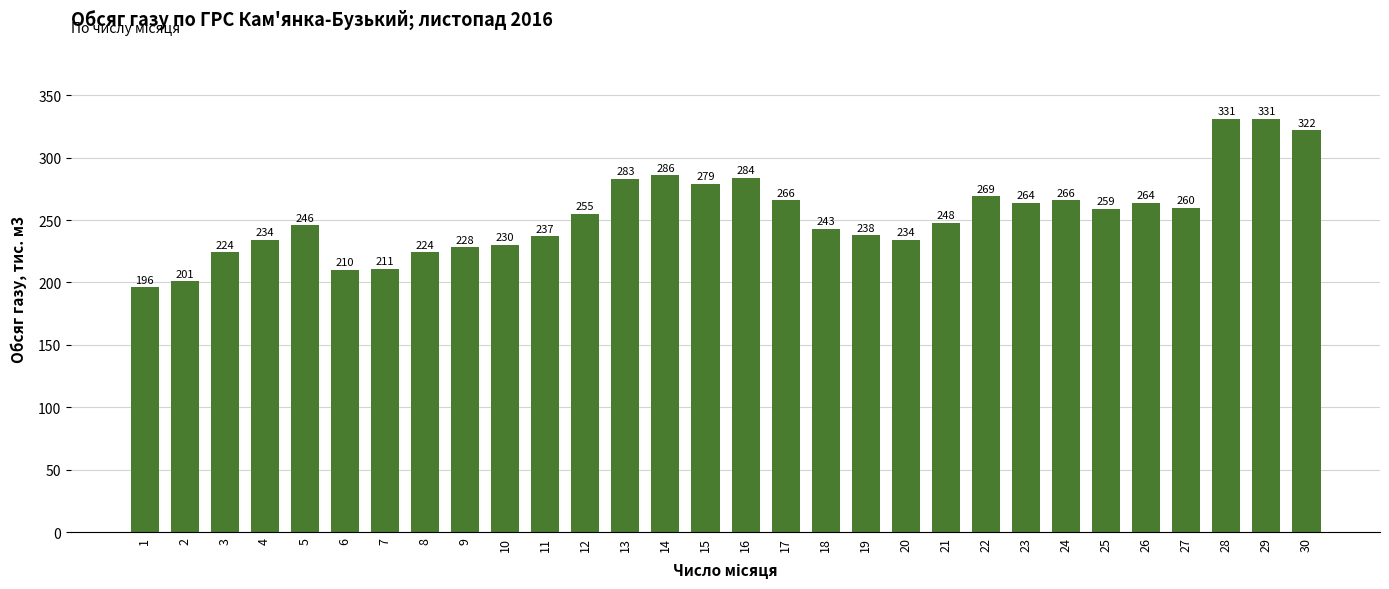

At which category does the chart reach its minimum across all series?

1